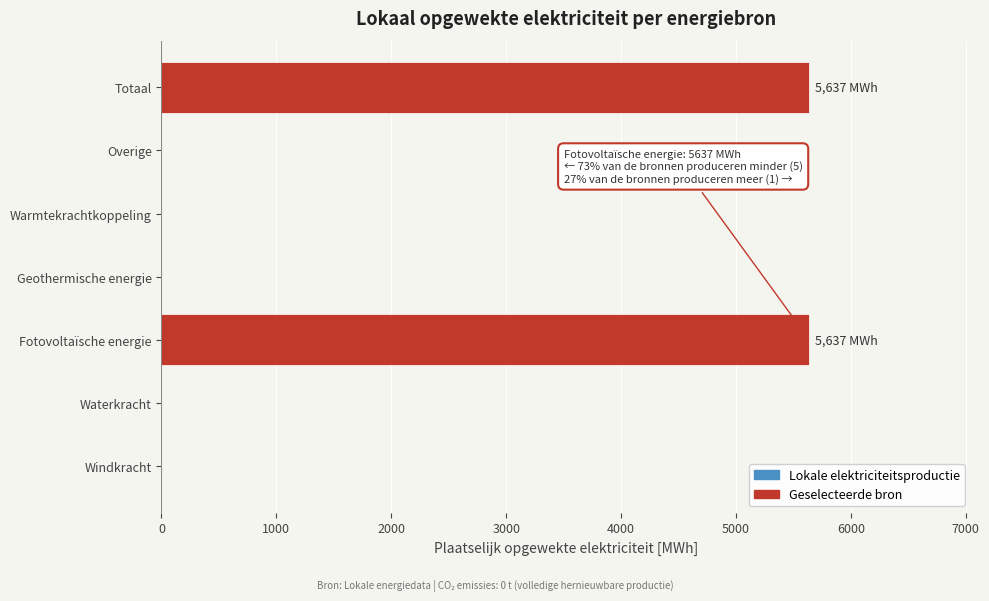

Reading top to bottom, extract all data points from this chart.

Totaal=5637.1	Overige=0.0	Warmtekrachtkoppeling=0.0	Geothermische energie=0.0	Fotovoltaïsche energie=5637.1	Waterkracht=0.0	Windkracht=0.0